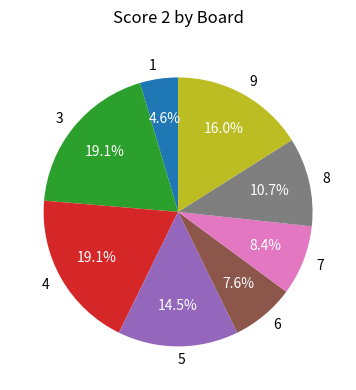

To the nearest percent, what is the average slice percentage?

12%